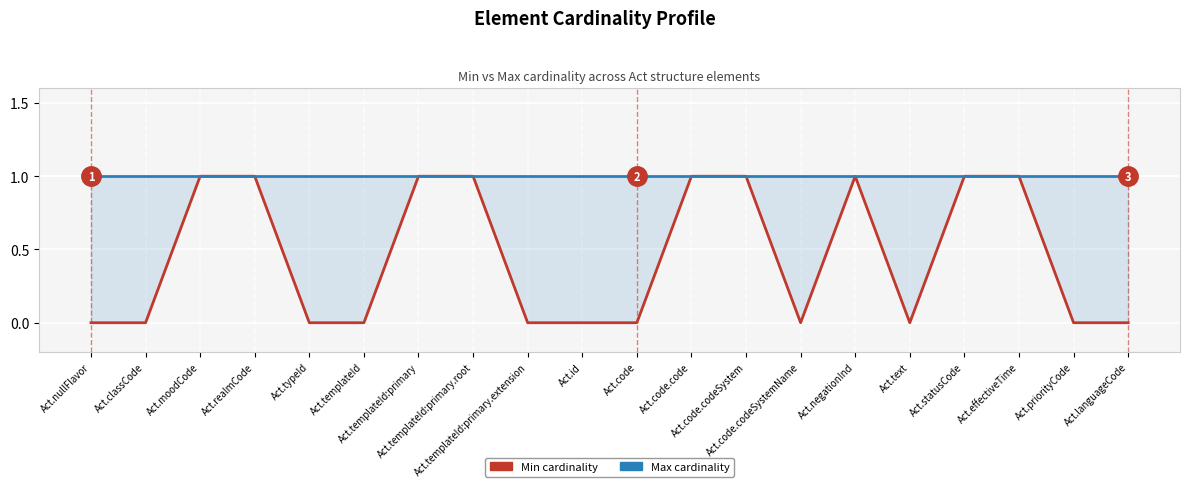

At which category does Min cardinality reach its first local valley?

Act.code.codeSystemName